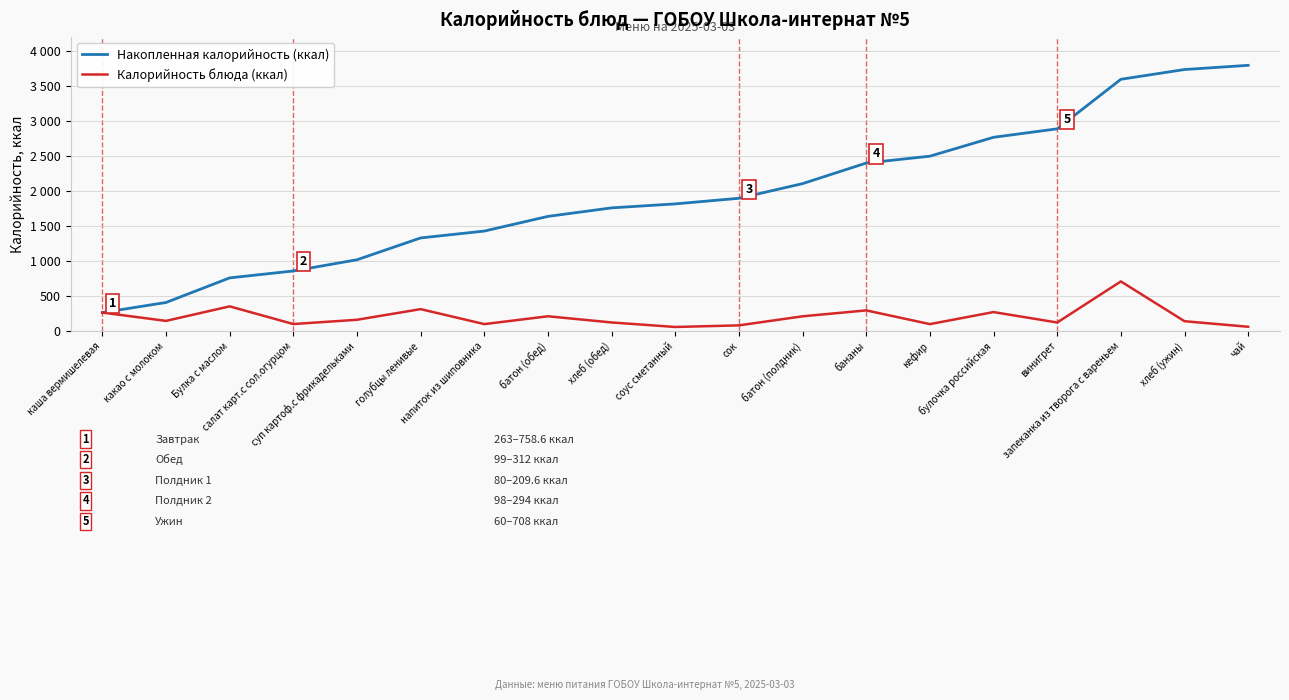

Does the chart have visible grid lines?

Yes